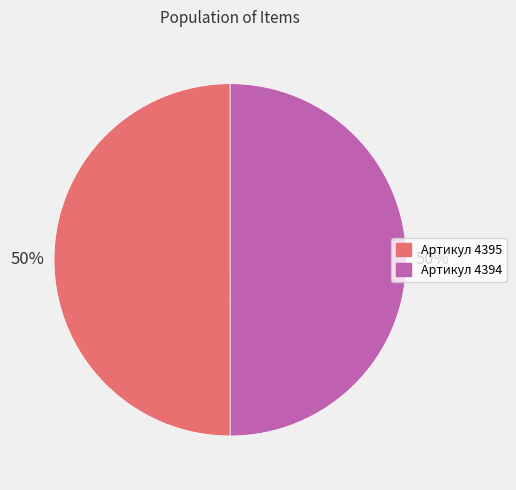

To the nearest percent, what percentage of the pie is Артикул 4395?

50%